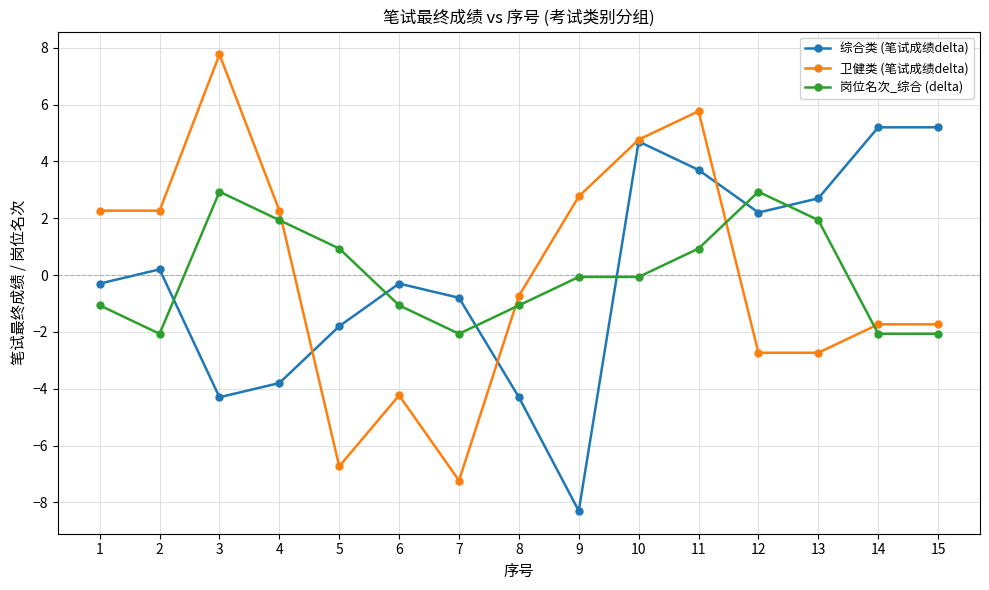

Is it true that 岗位名次_综合 (delta) equals -2.1 at 14?

True